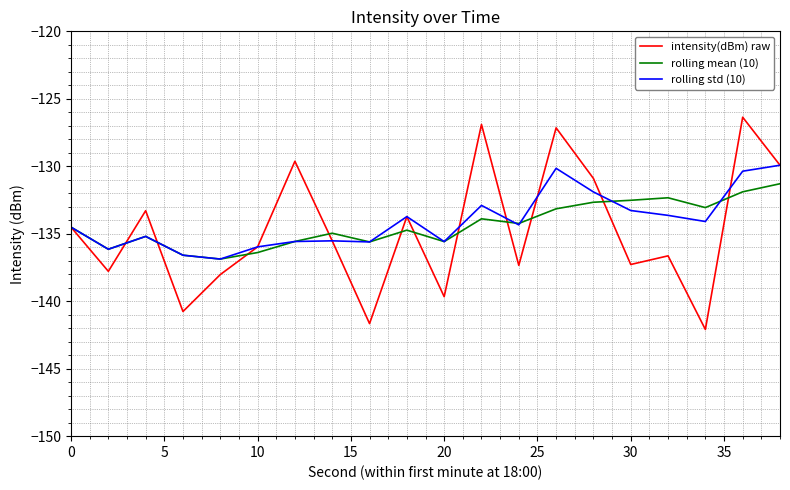

True or false: rolling mean (10) and rolling std (10) cross at least once.

True